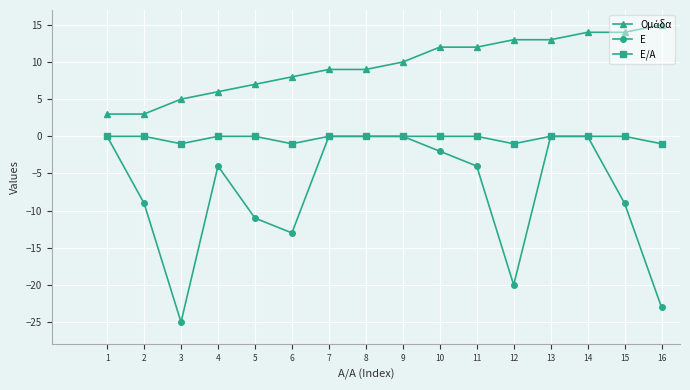

What is the total value across all series at 16?

-9